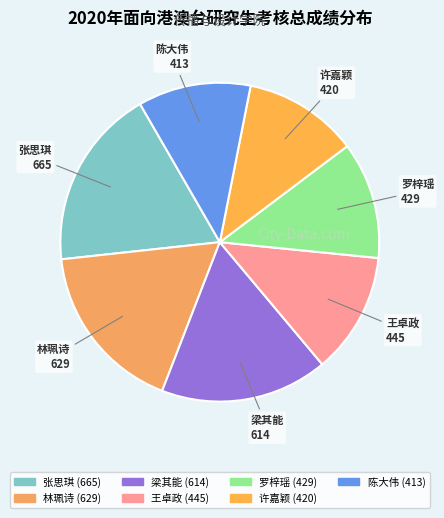

The 陈大伟 slice represents 11% of the pie. True or false?

True